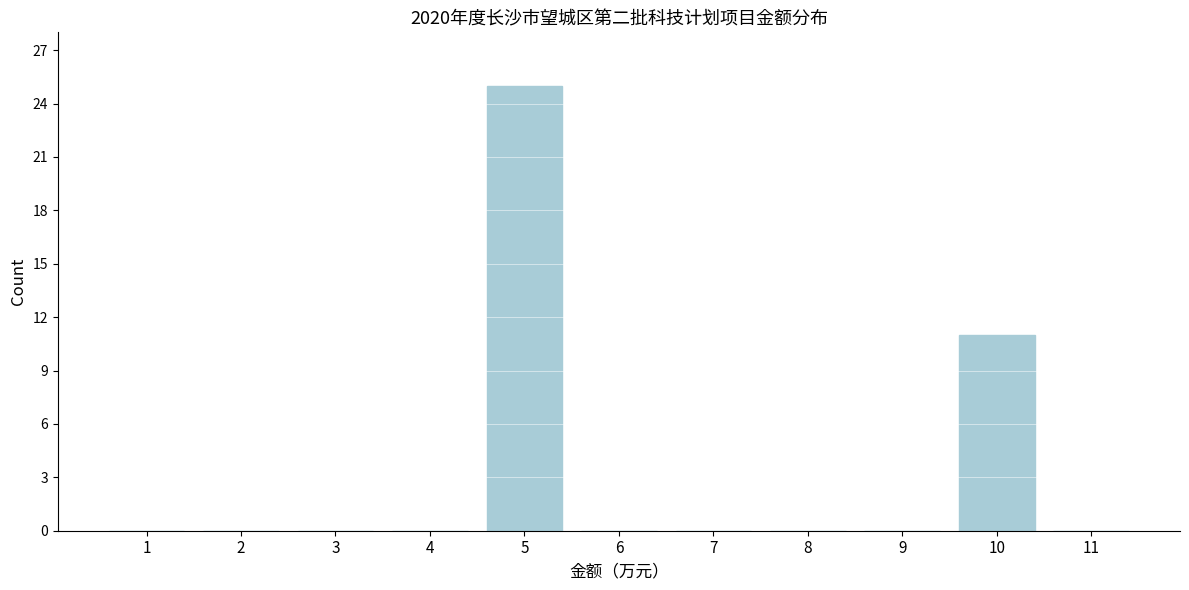

Reading left to right, list all the values displayed in this chart.

1=0	2=0	3=0	4=0	5=25	6=0	7=0	8=0	9=0	10=11	11=0